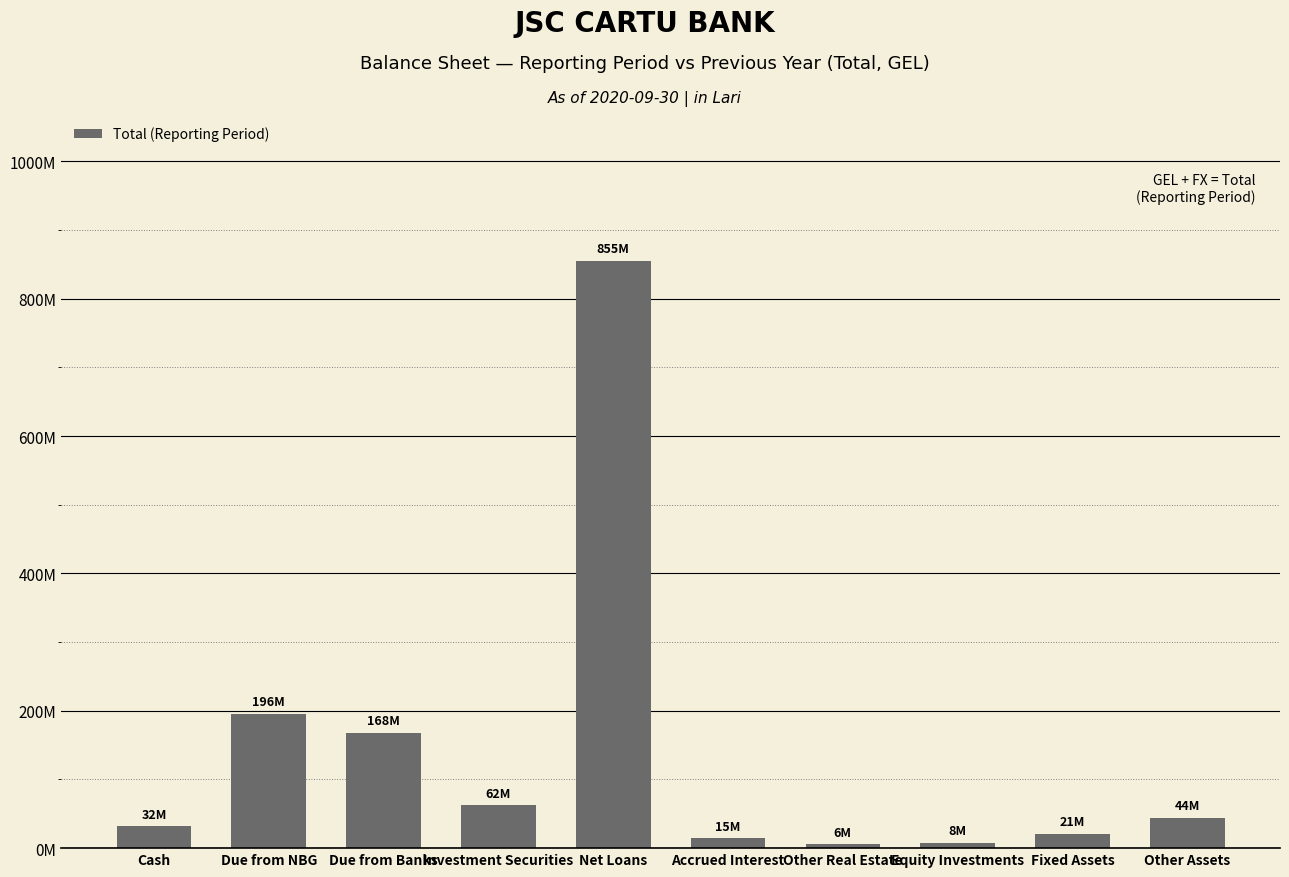

What is the minimum value shown in the chart?

6013426